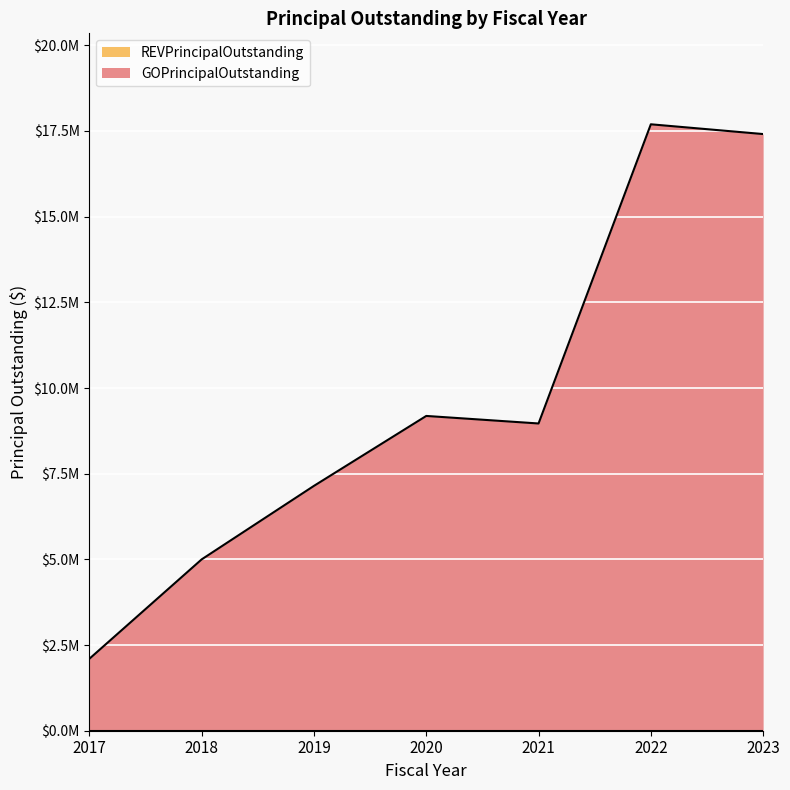

What is the difference between the maximum and minimum values?

15595000